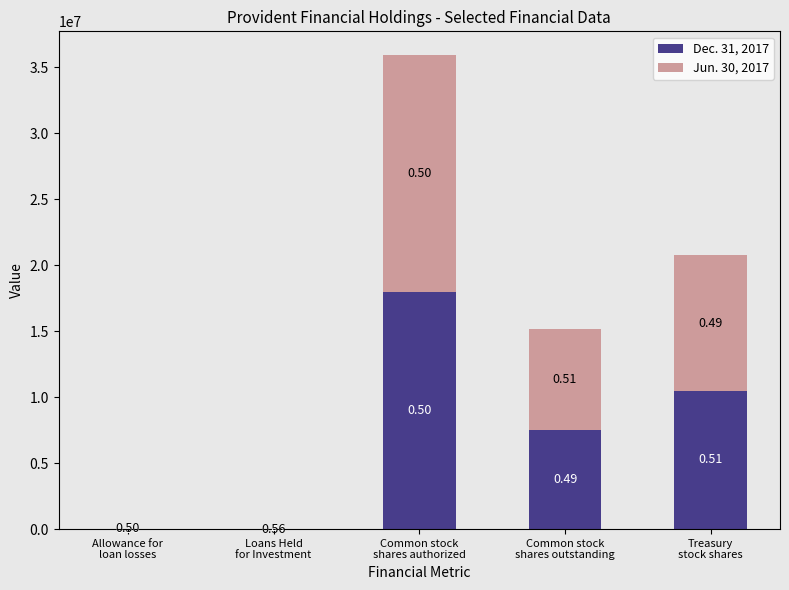

Which series changed the most between Allowance for
loan losses and Loans Held
for Investment?

Dec. 31, 2017